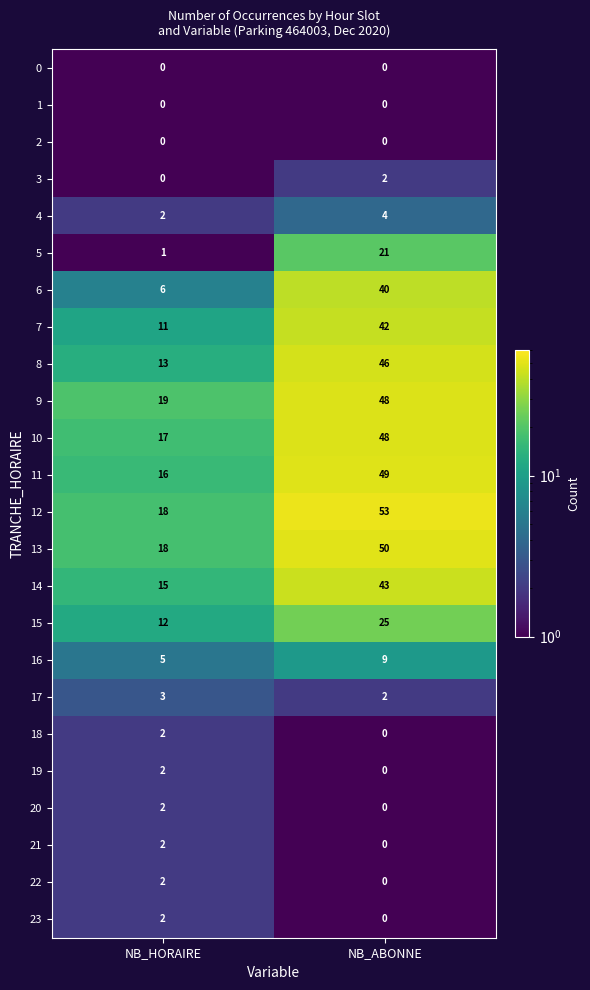

True or false: 14 has a value of 66 at NB_ABONNE.

False